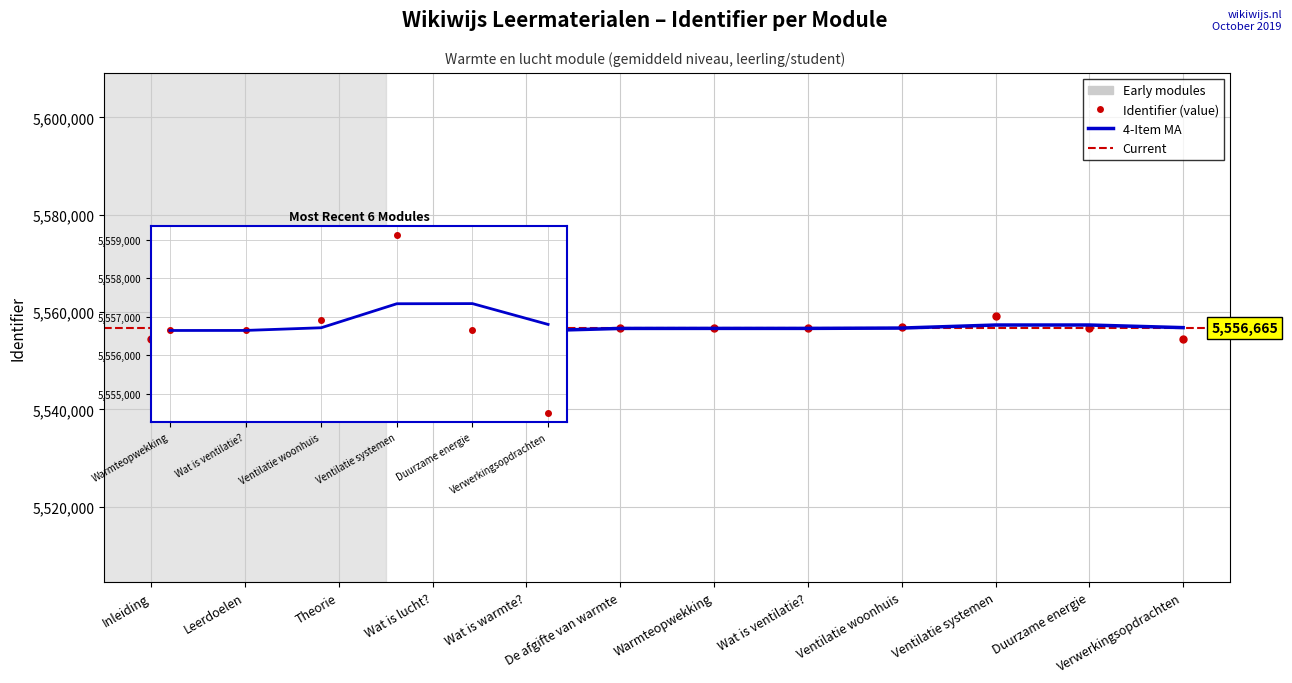

How many data points are above 5556651?

5